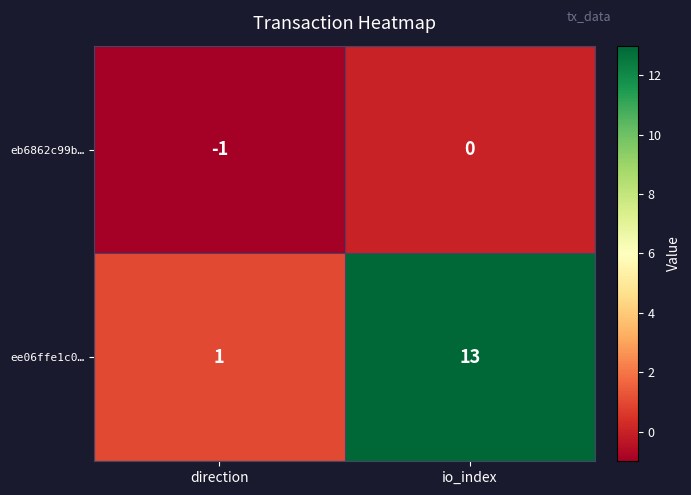

What is the sum of the ee06ffe1c0… values at direction and io_index?

14